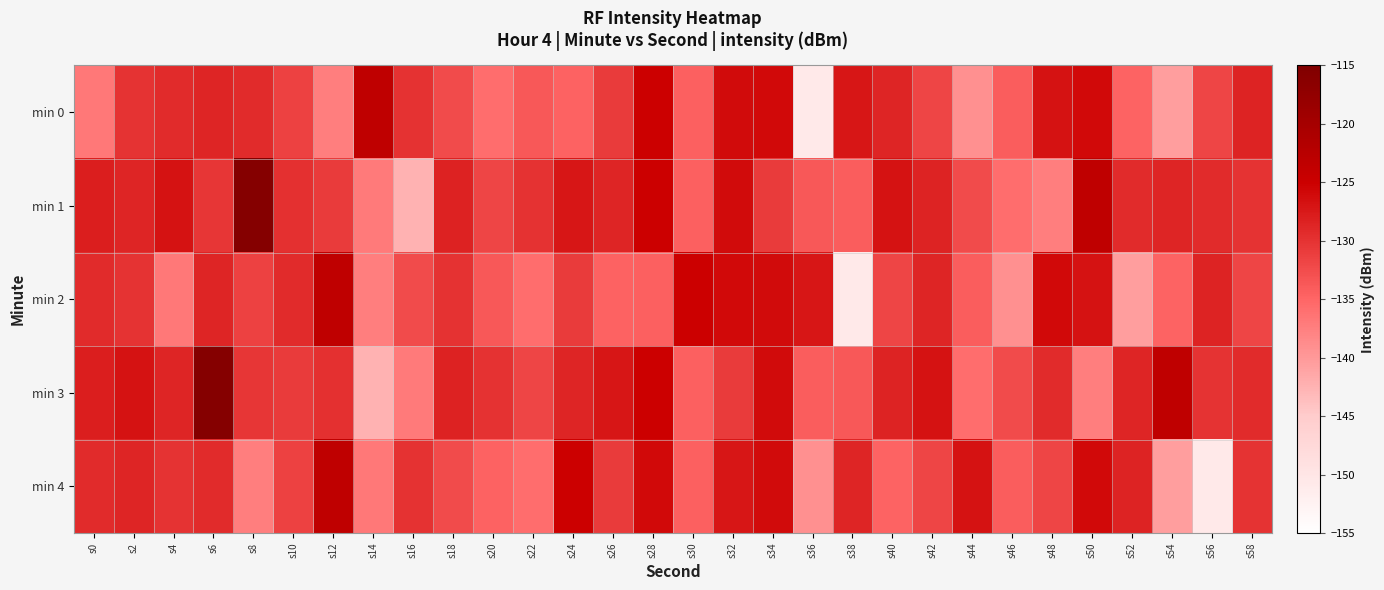

Which series changed the most between s4 and s20?

min 0